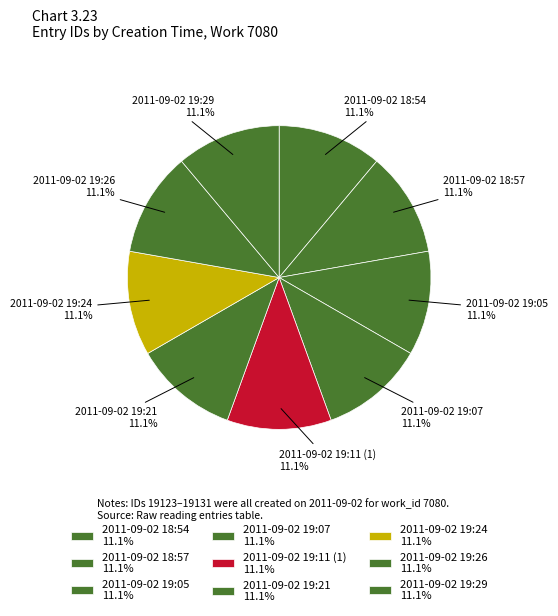

True or false: 2011-09-02 19:29 accounts for 4% of the total.

False